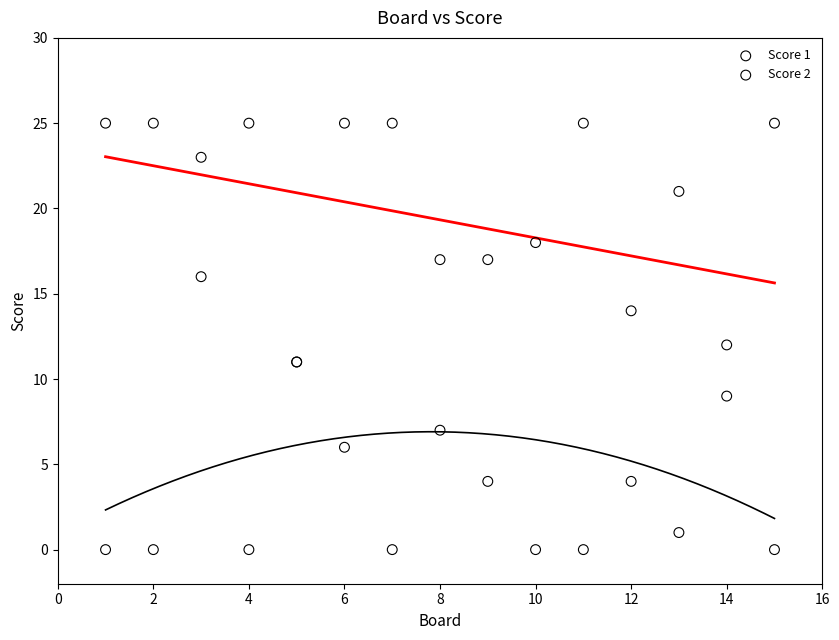

Which series has the largest Y range (max minus min)?

Score 1